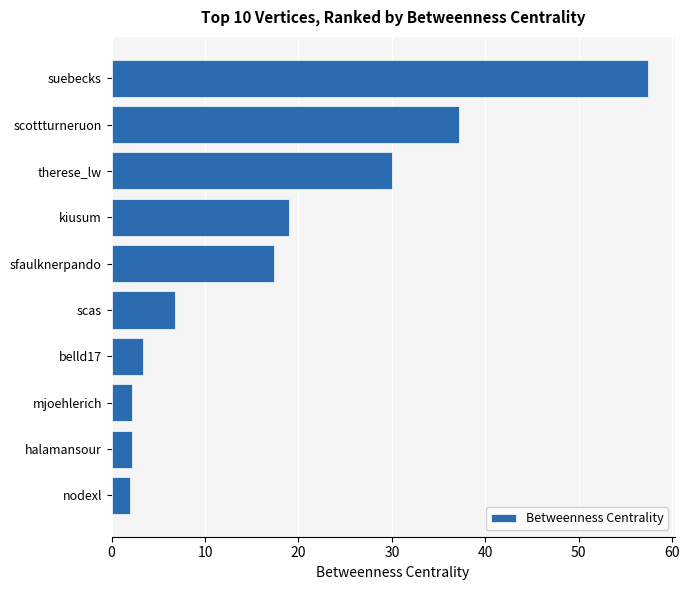

What is the smallest value displayed?

2.0